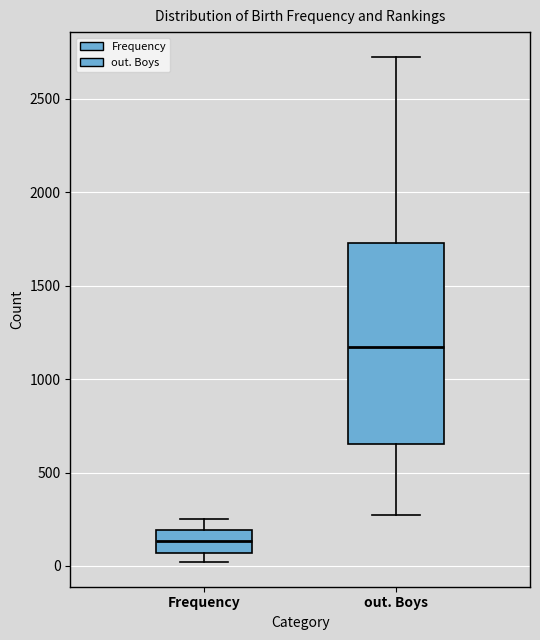

Reading left to right, transcribe this box plot: for each box, give where its median line is, the range the box spans, and where its two whiskers end, as read against the y-axis. The values are not printed on the chart, so give them approximately, as read against the axis.

Frequency: median 150, box 50 to 200, whiskers 0 to 250
out. Boys: median 1150, box 650 to 1750, whiskers 250 to 2700